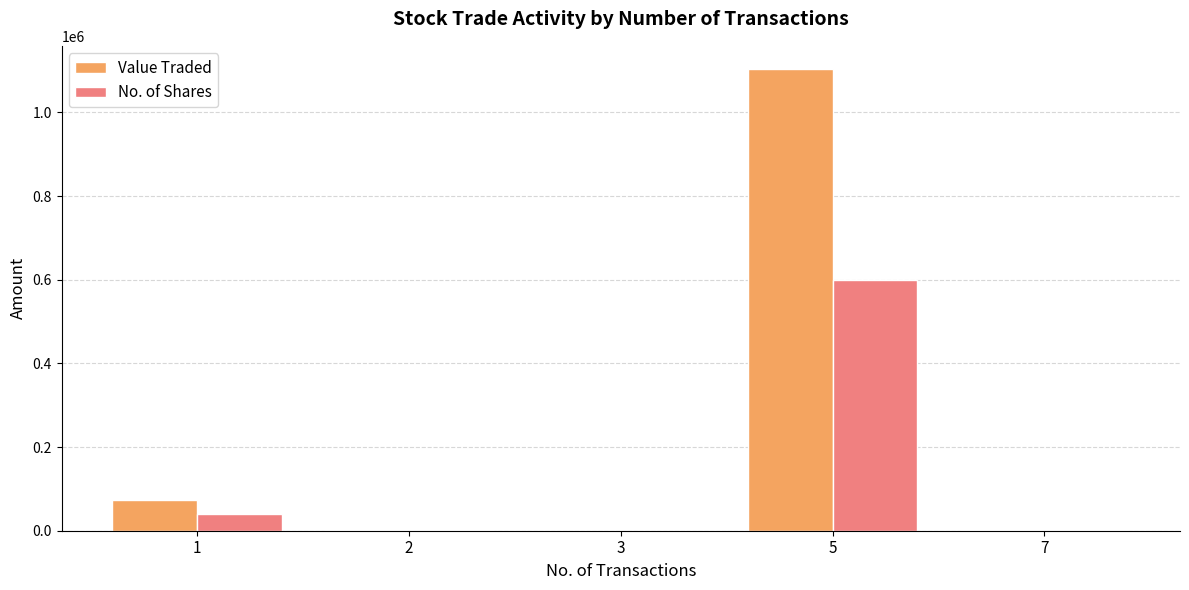

Which series has the largest total across all categories?

Value Traded